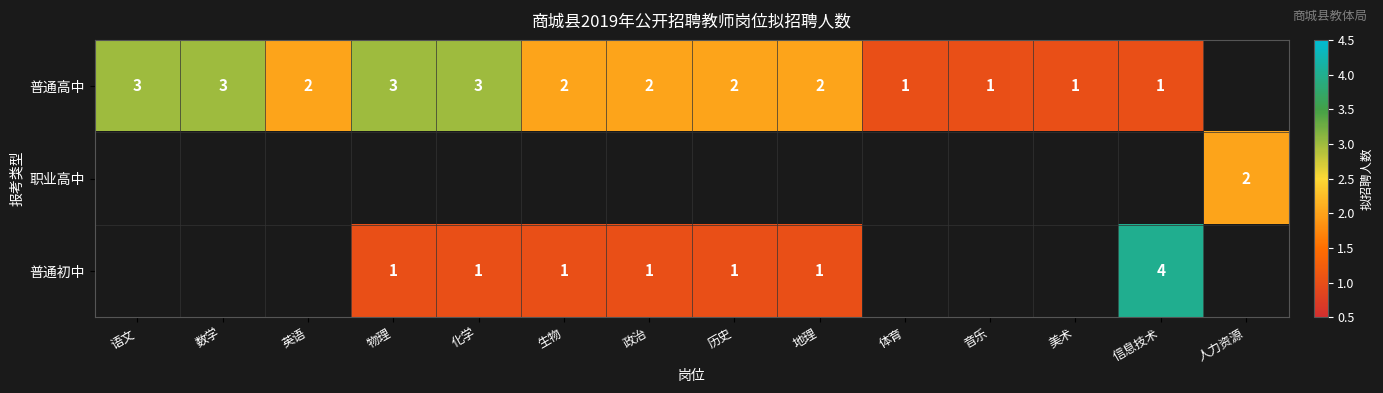

The 普通高中 series shows 4 at 历史. True or false?

False